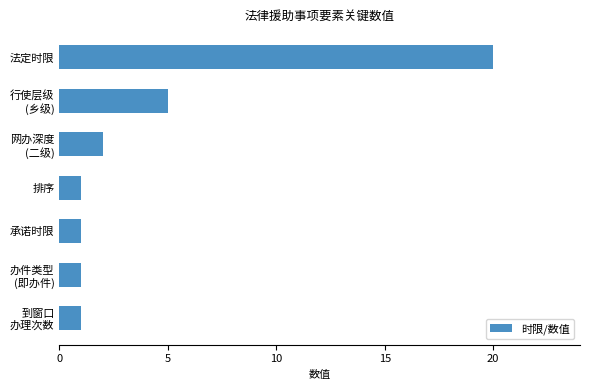

How many categories are shown in the chart?

7